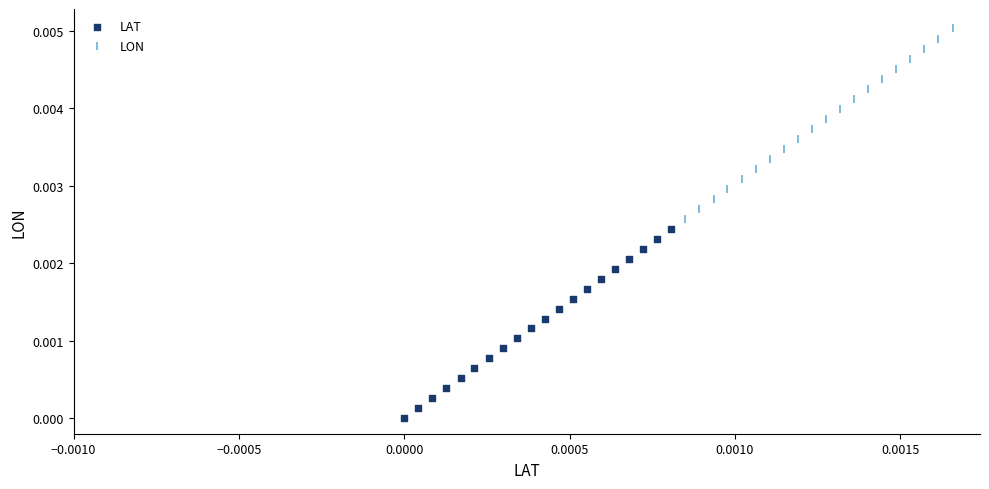

Which series contains the lowest Y value?

LAT